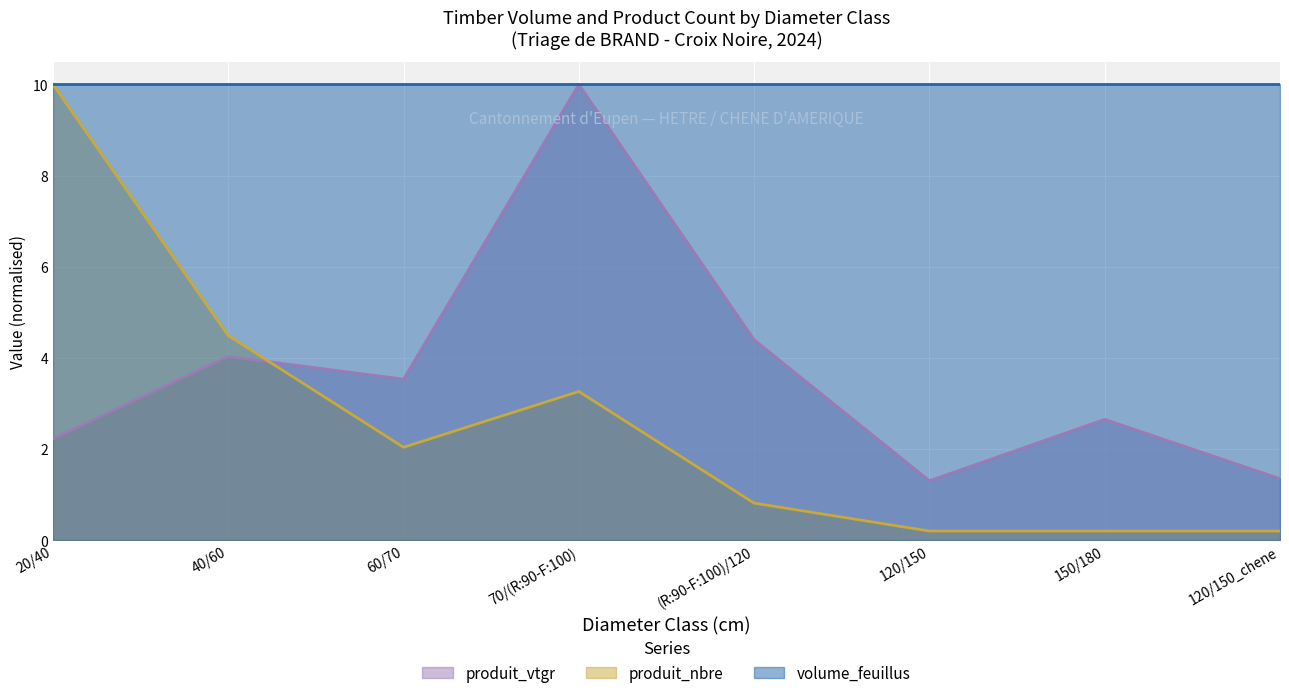

At (R:90-F:100)/120, list the series in order from largest to smallest.

volume_feuillus, produit_vtgr, produit_nbre